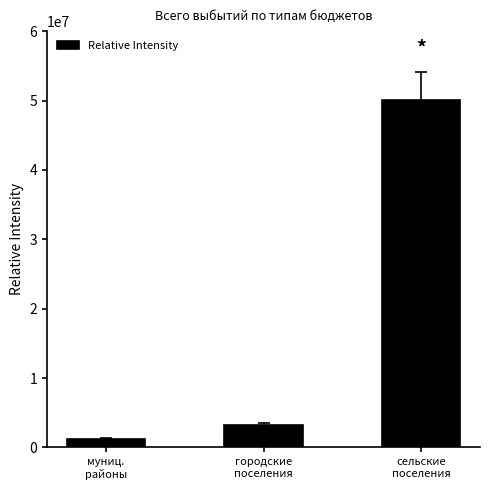

Rank the categories by value from highest to lowest.

сельские
поселения, городские
поселения, муниц.
районы